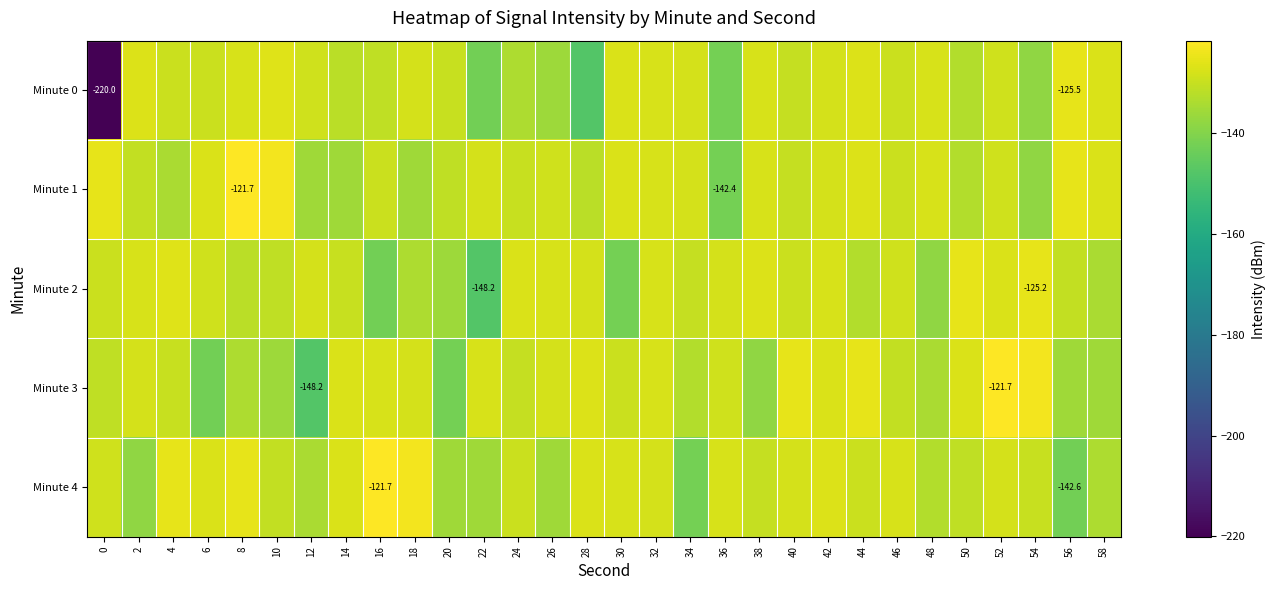

Which series has the largest total across all categories?

Minute 1